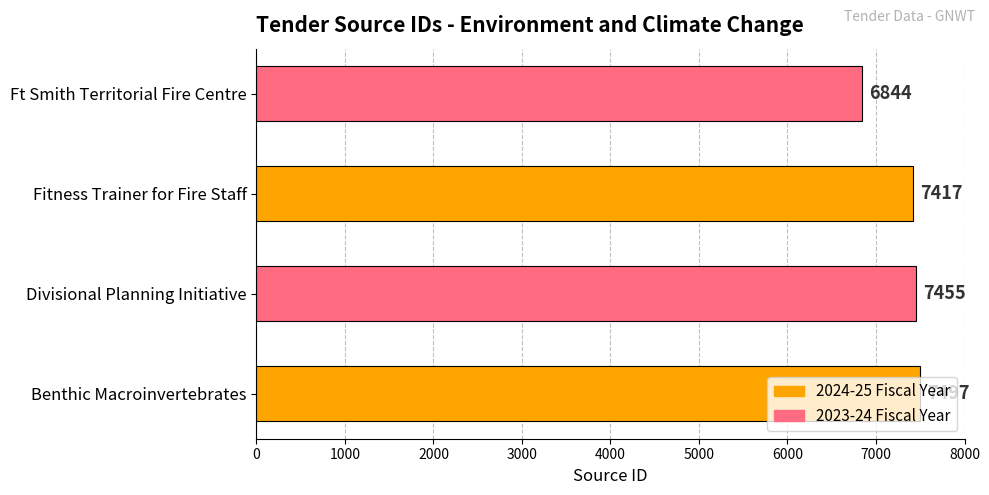

Rank the categories by value from lowest to highest.

Ft Smith Territorial Fire Centre, Fitness Trainer for Fire Staff, Divisional Planning Initiative, Benthic Macroinvertebrates